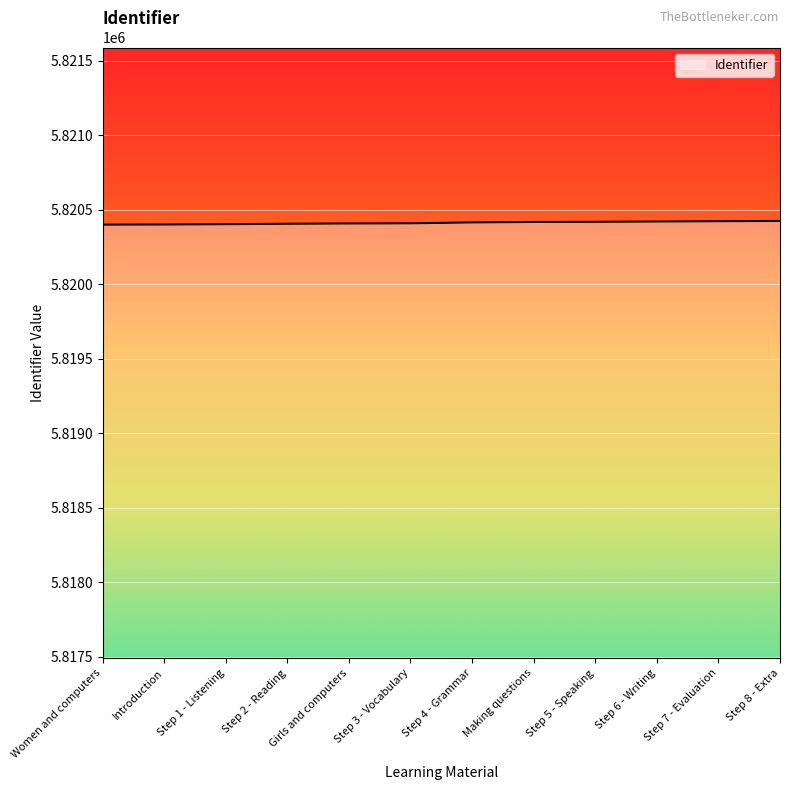

What is the smallest value displayed?

5820401